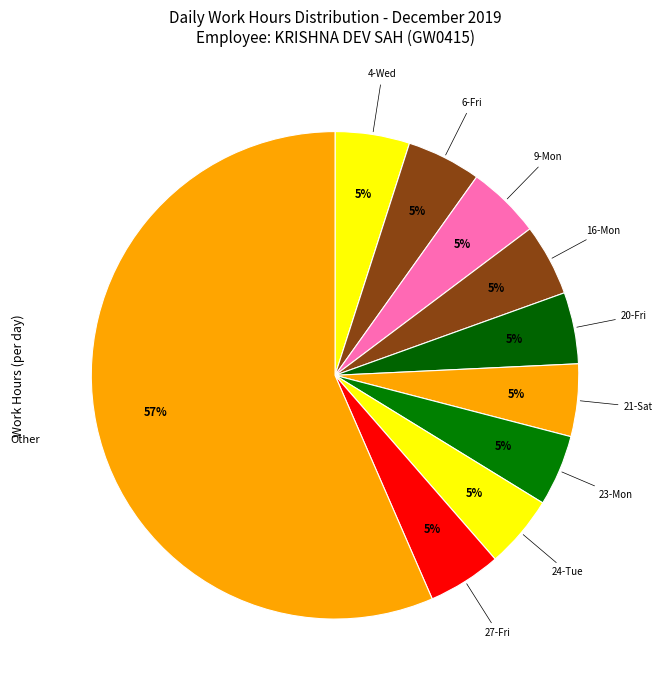

Count the number of slices in the pie.

10